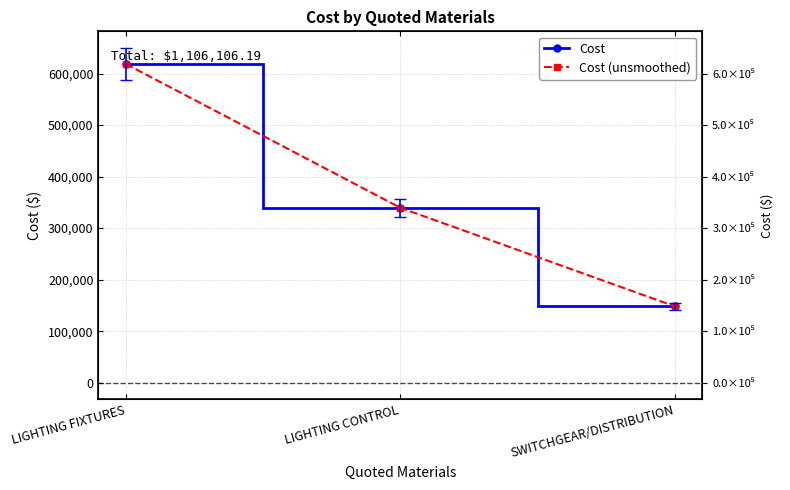

Count the number of categories in the chart.

3